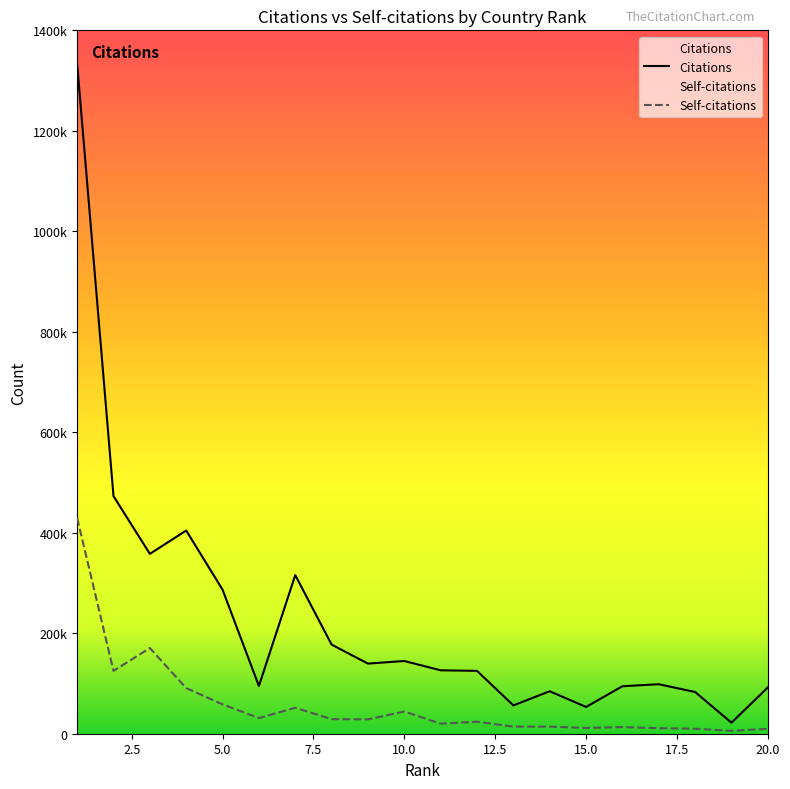

What is the sum of the Self-citations values at 1 and 5?

487648